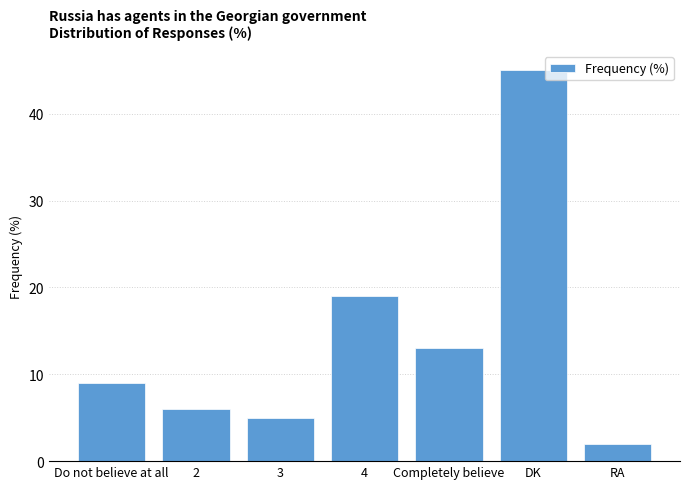

Rank the categories by value from lowest to highest.

RA, 3, 2, Do not believe at all, Completely believe, 4, DK